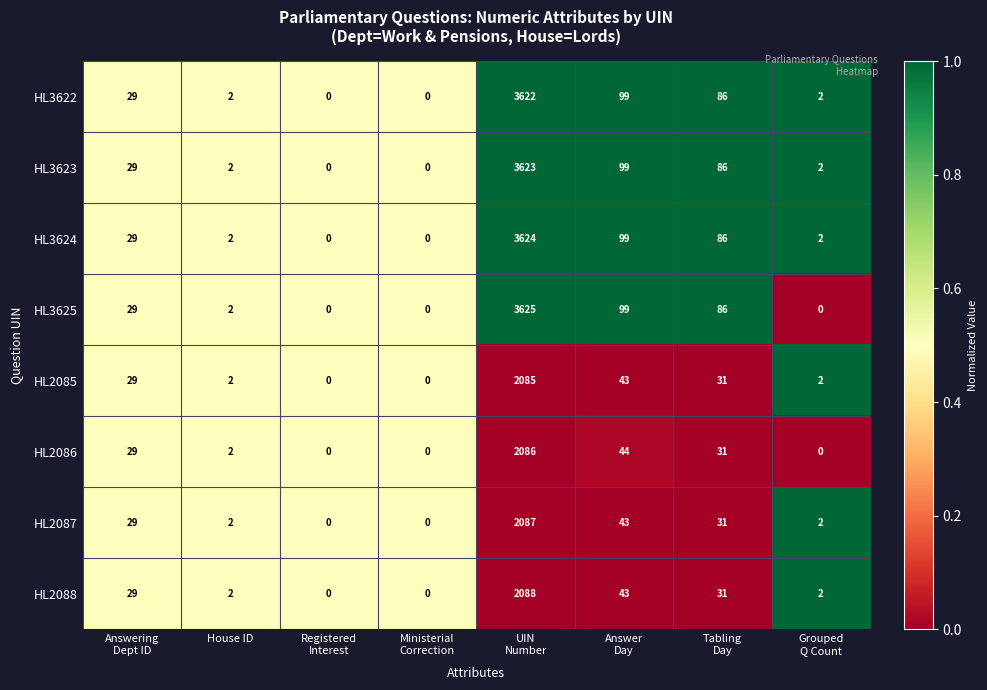

At which category is the sum across all series the highest?

UIN
Number